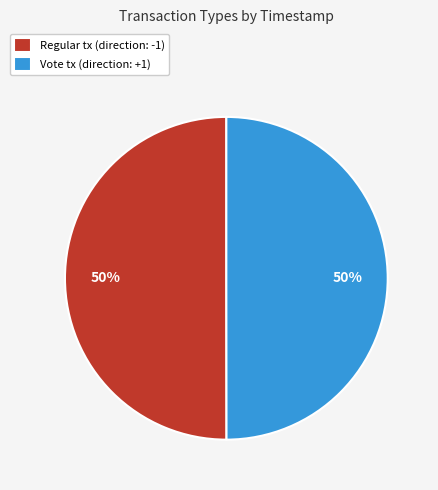

To the nearest percent, what percentage of the pie is Regular?

50%